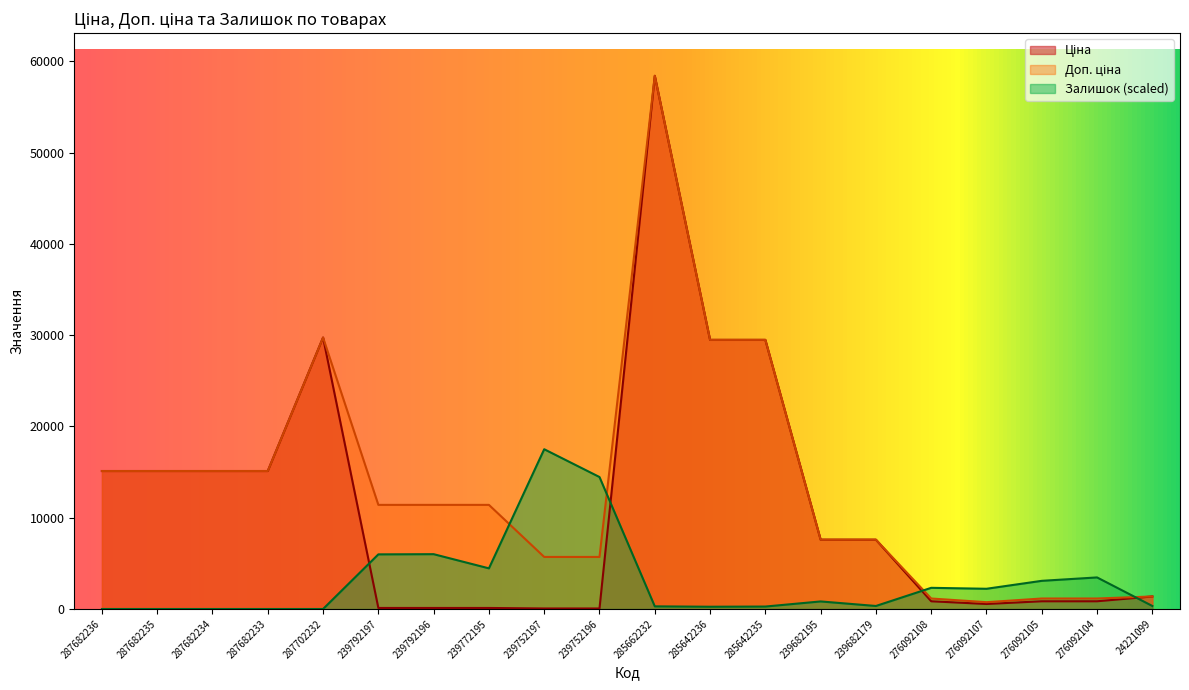

How many series are shown in this chart?

3